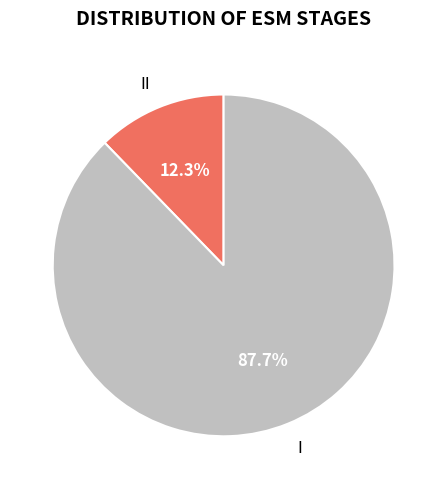

What is the ratio of the value at II to the value at I?

0.1